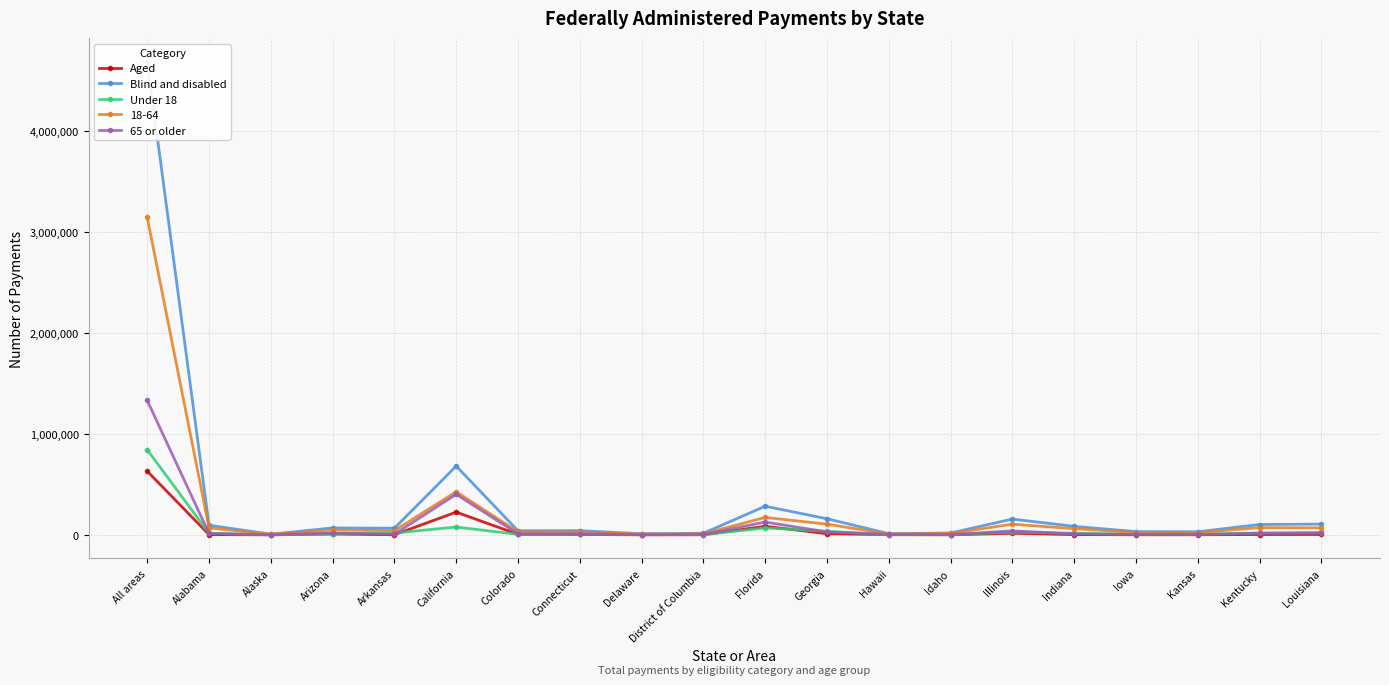

Which series has the widest spread of values?

Blind and disabled